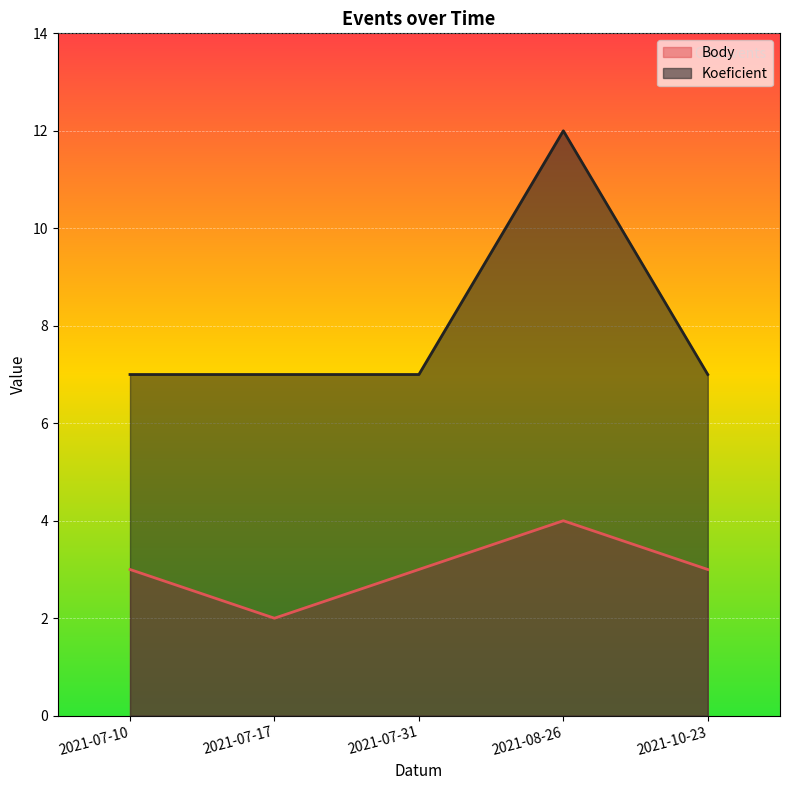

The value of Koeficient at 2021-07-17 is 7. True or false?

True